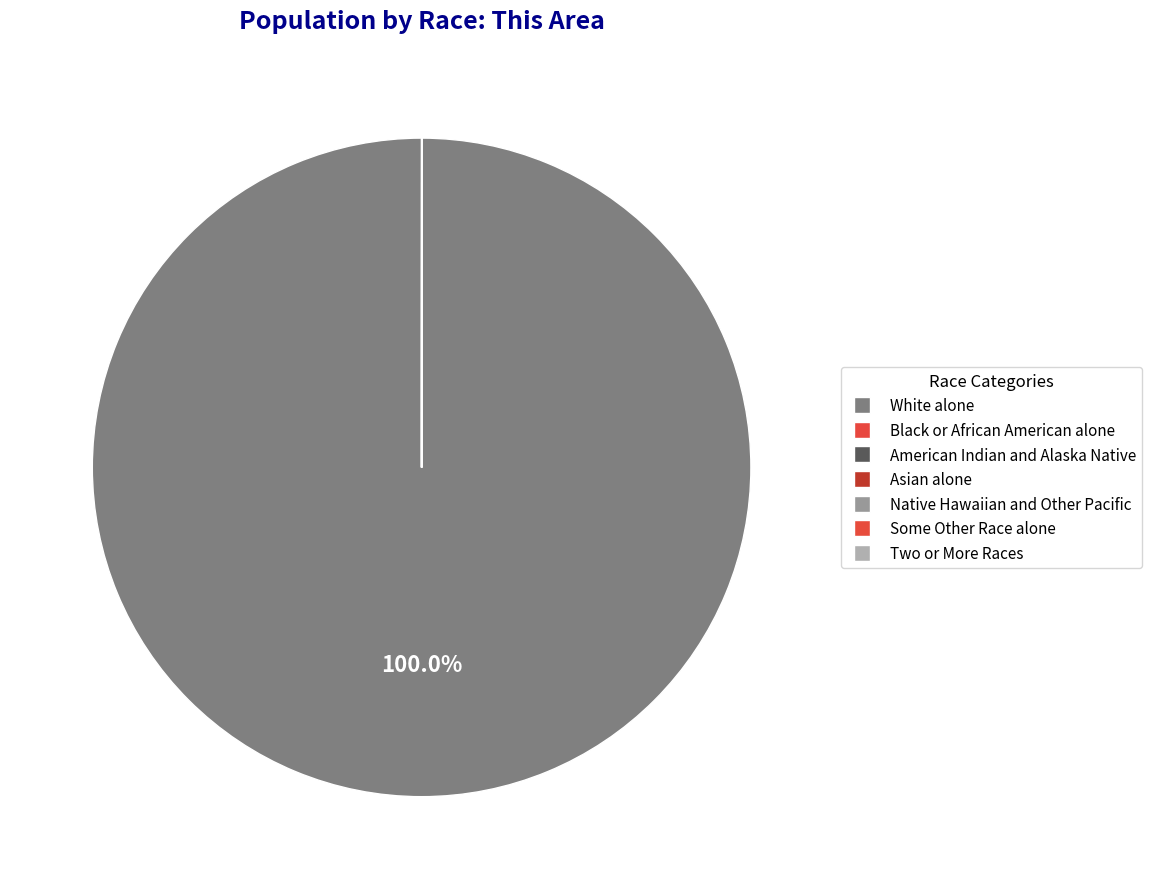

Count the number of slices in the pie.

7